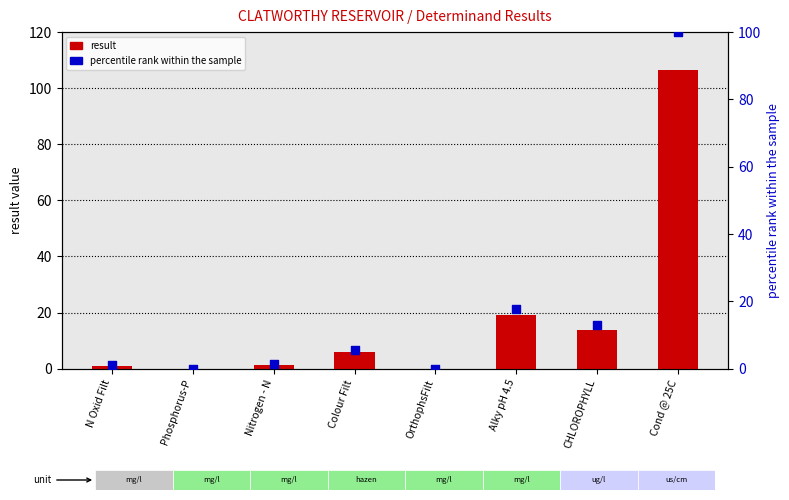

Which series has the largest total across all categories?

result